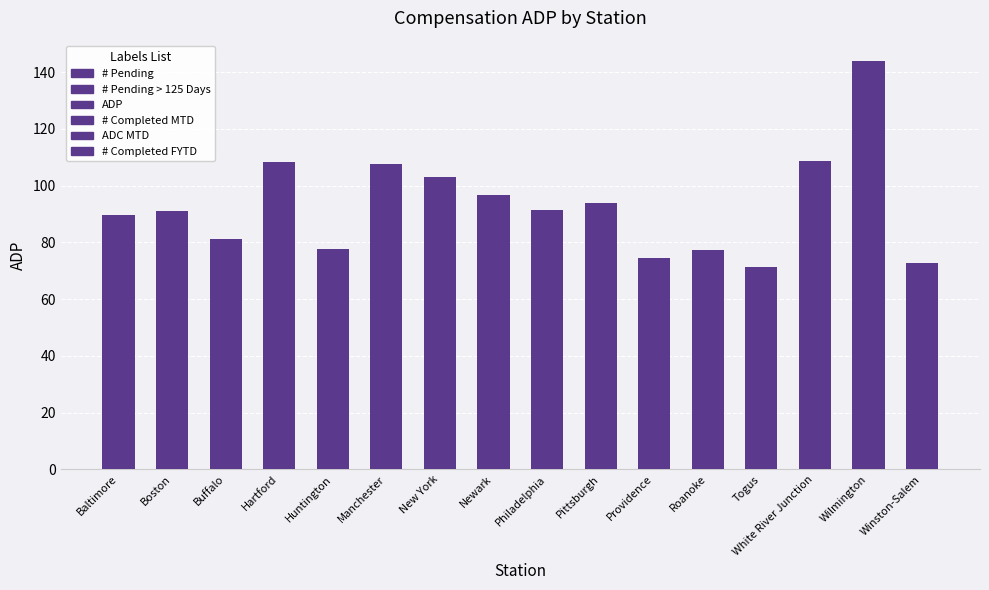

What is the label of the 9th bar from the left?

Philadelphia